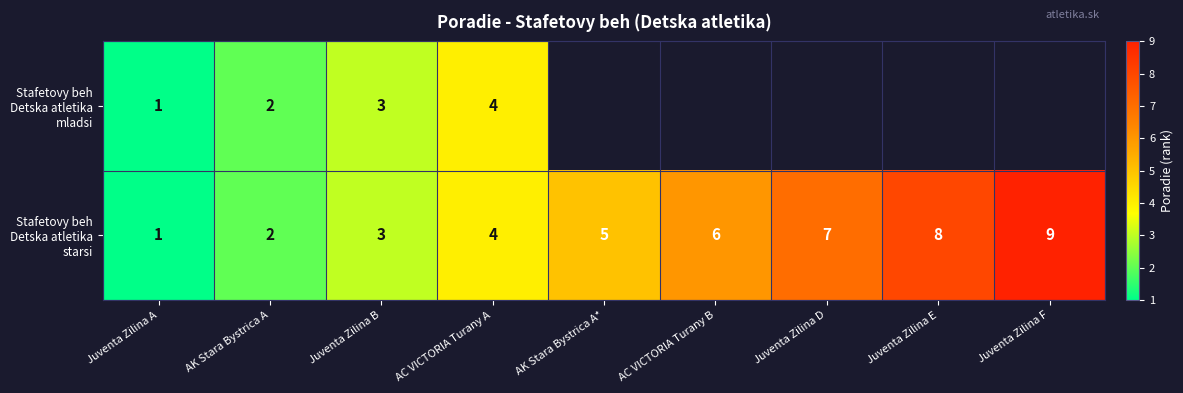

What is the total value across all series at AC VICTORIA Turany A?

8